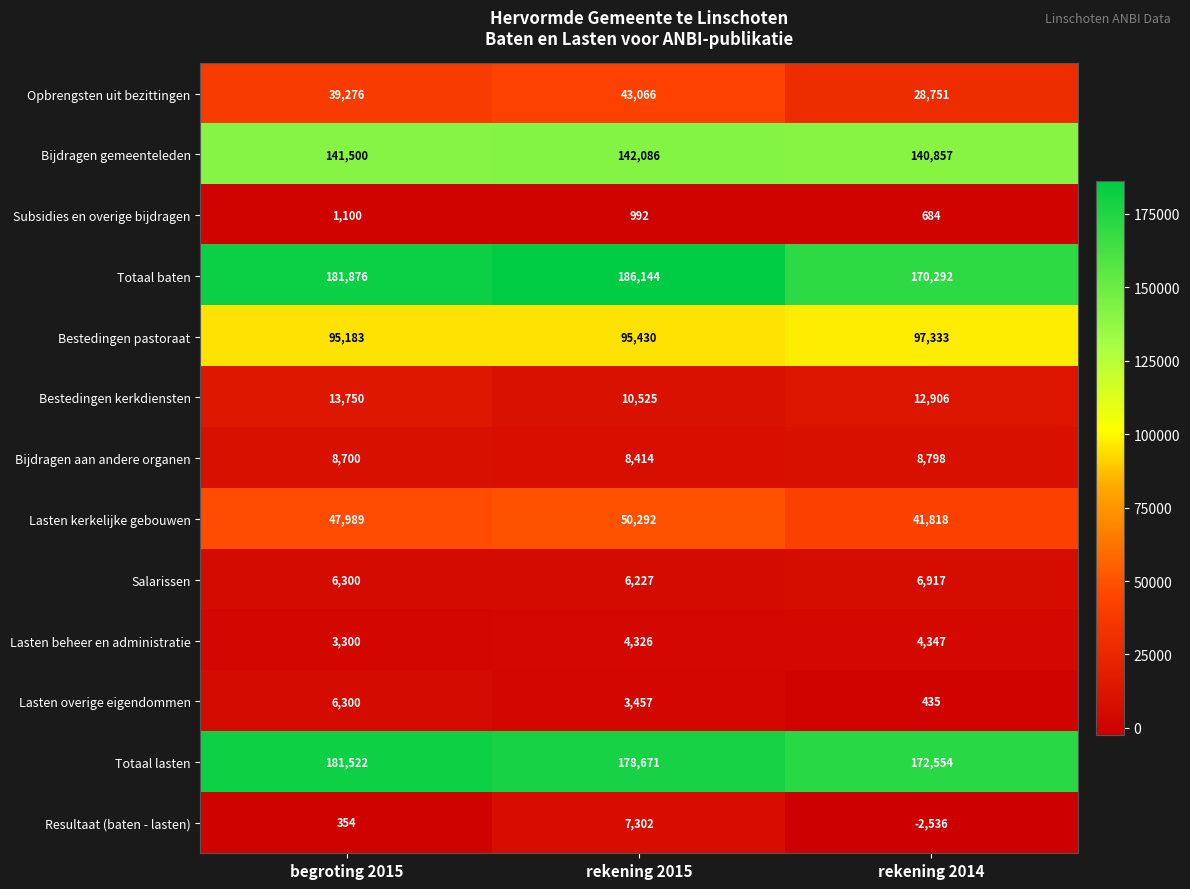

How many categories are shown in the chart?

3